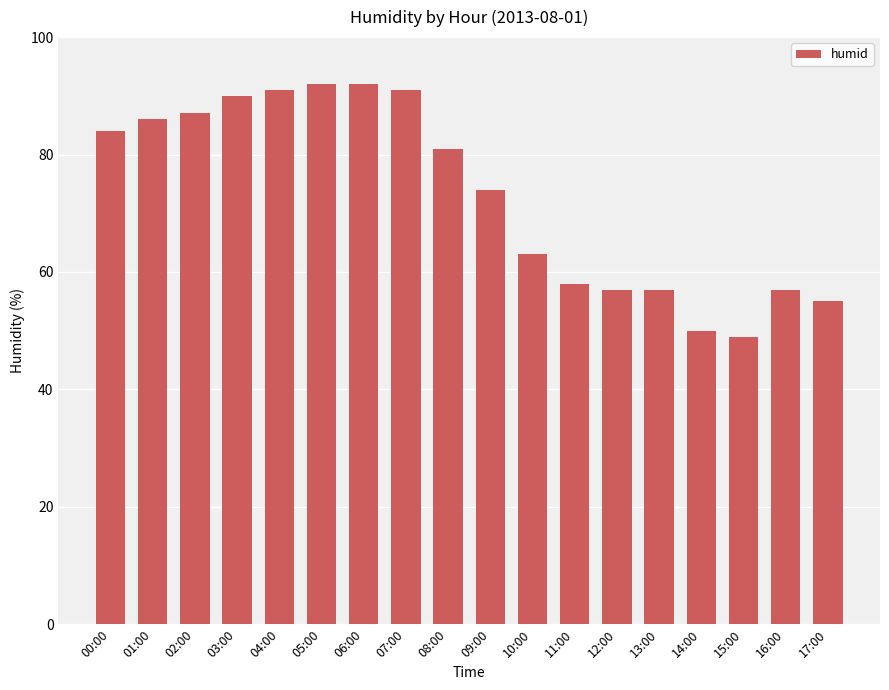

Reading right to left, transcribe all the data shown in this chart.

55	57	49	50	57	57	58	63	74	81	91	92	92	91	90	87	86	84